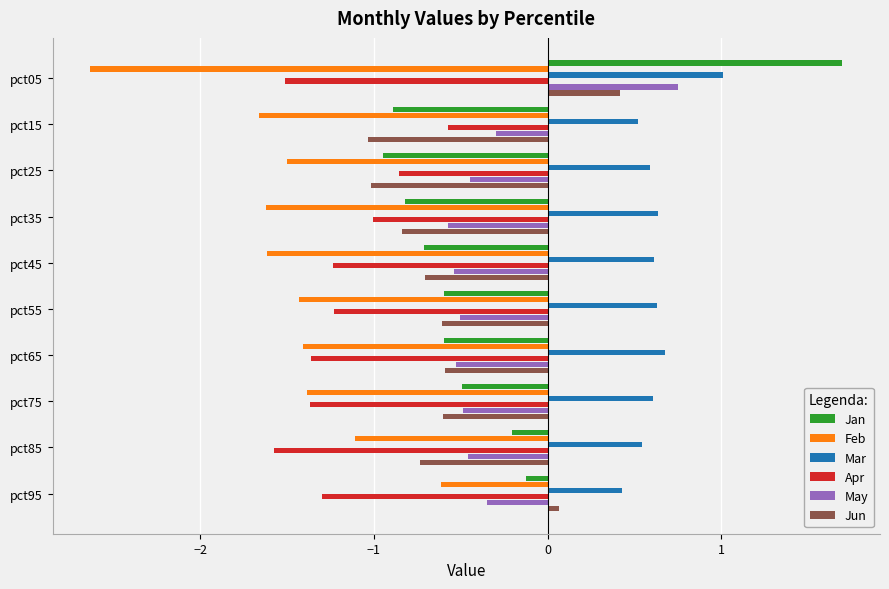

At which label is Jun closest to 0?

pct95